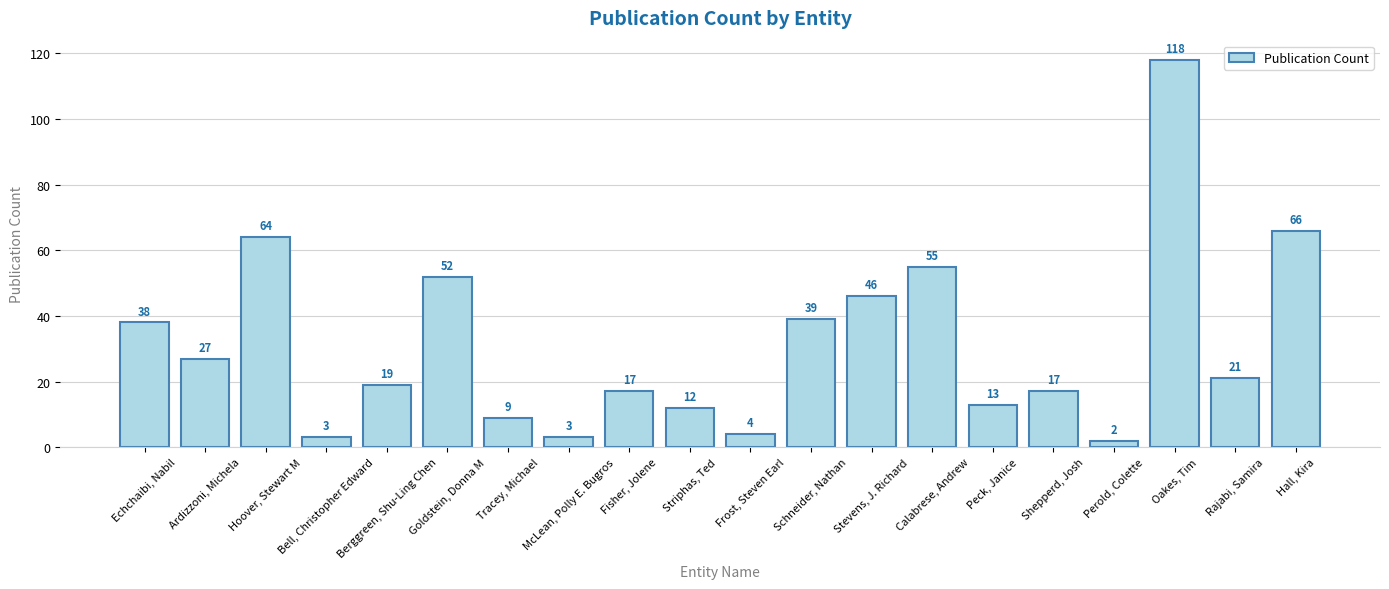

The chart shows a value of 118 at Oakes, Tim. True or false?

True